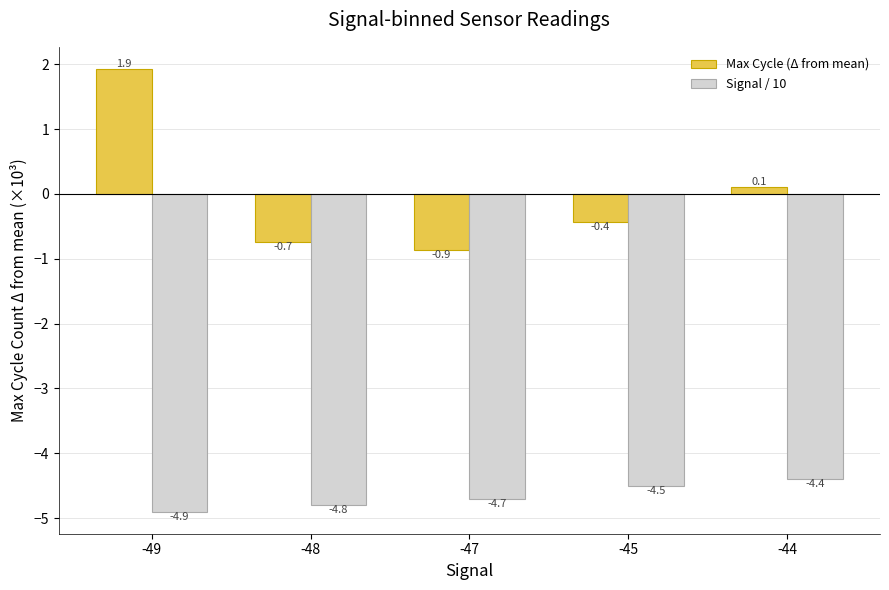

Which series has the widest spread of values?

Max Cycle (Δ from mean)